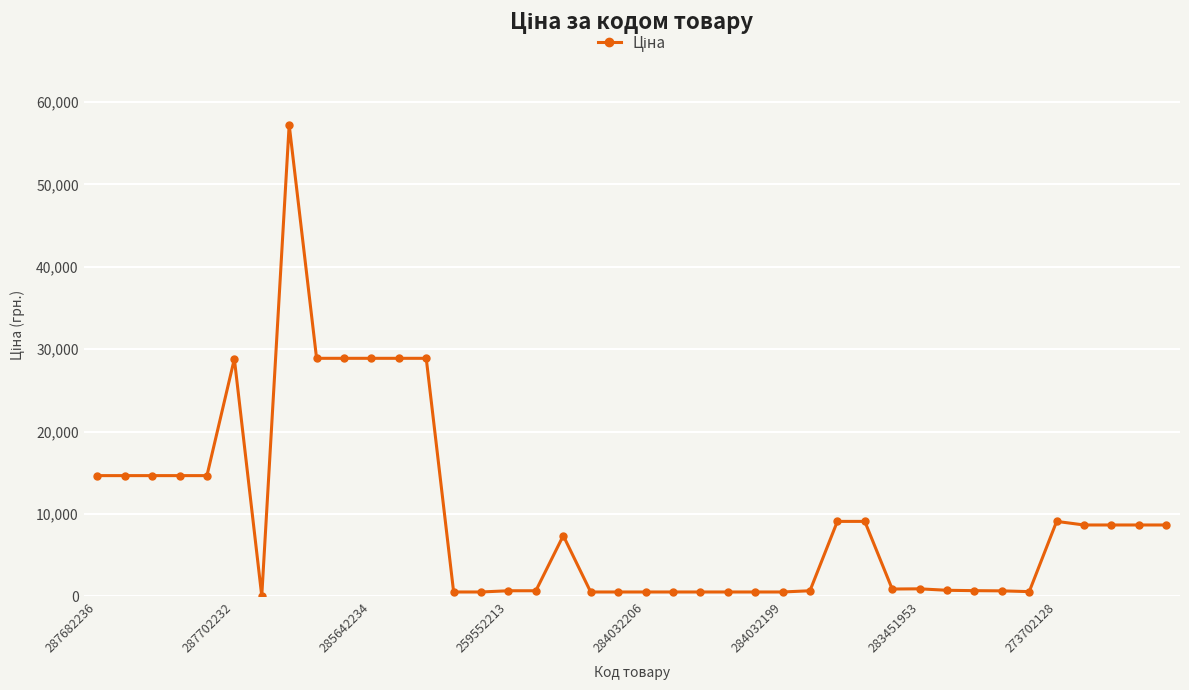

What is the maximum value shown in the chart?

57235.5